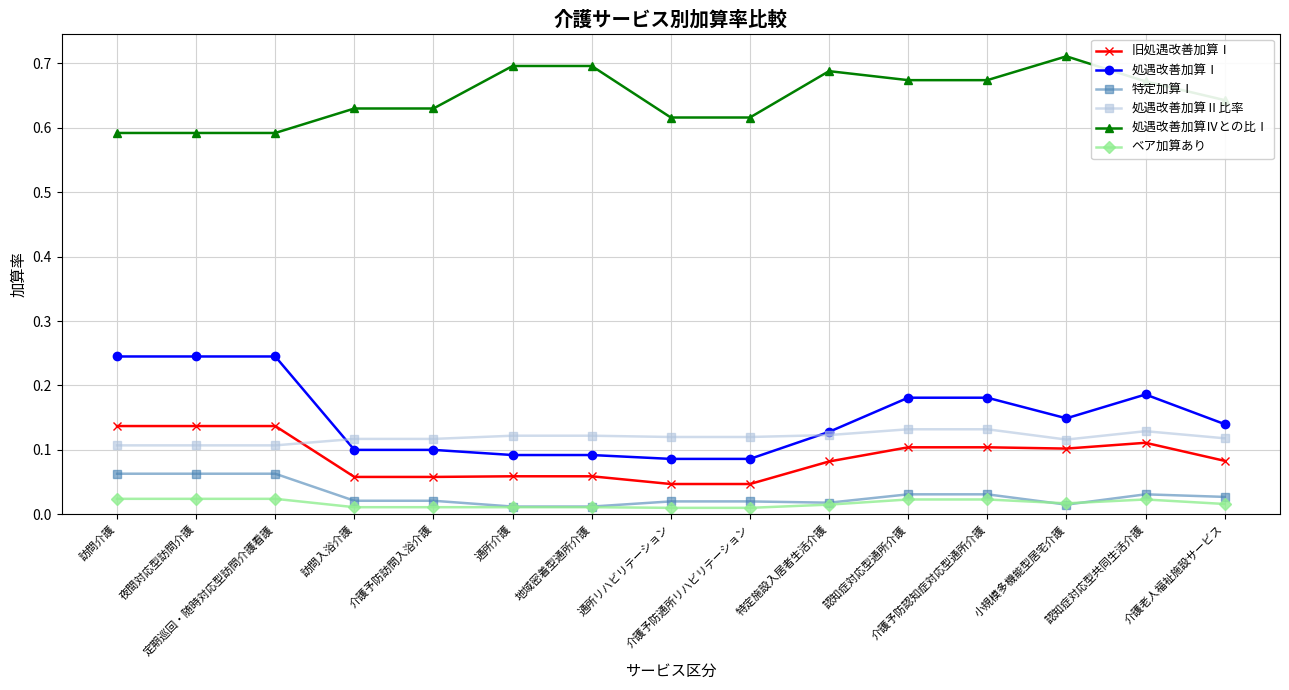

At how many categories does at least one series exceed 0?

15